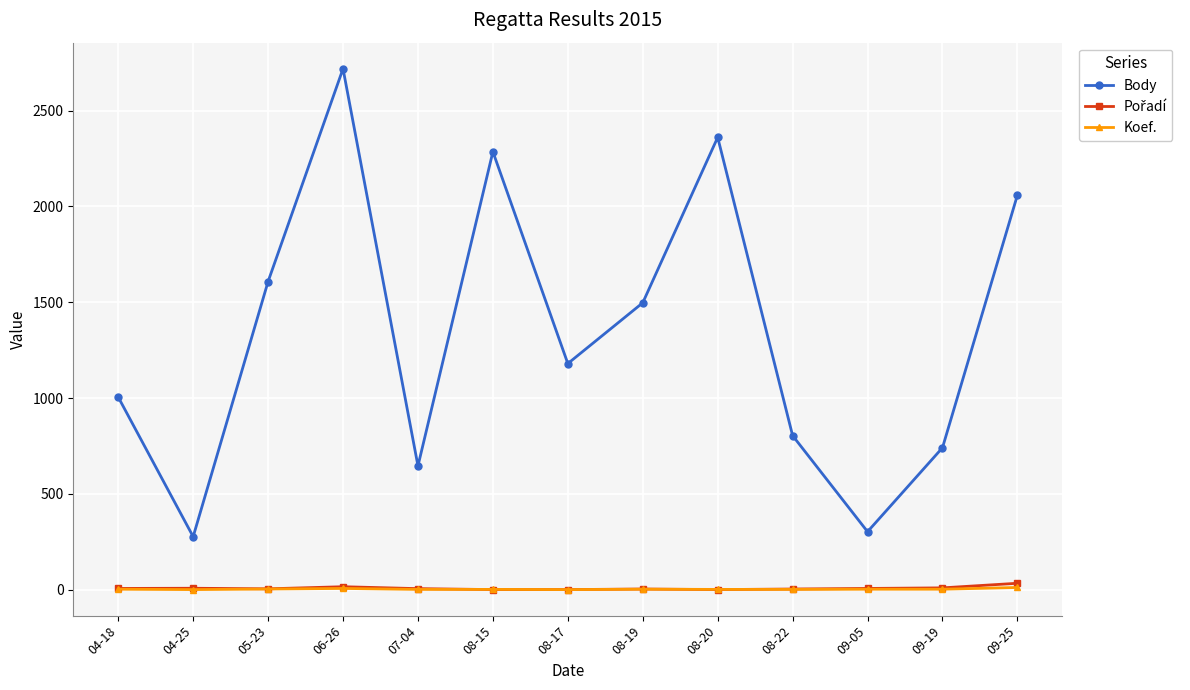

At which category does the chart reach its peak across all series?

06-26